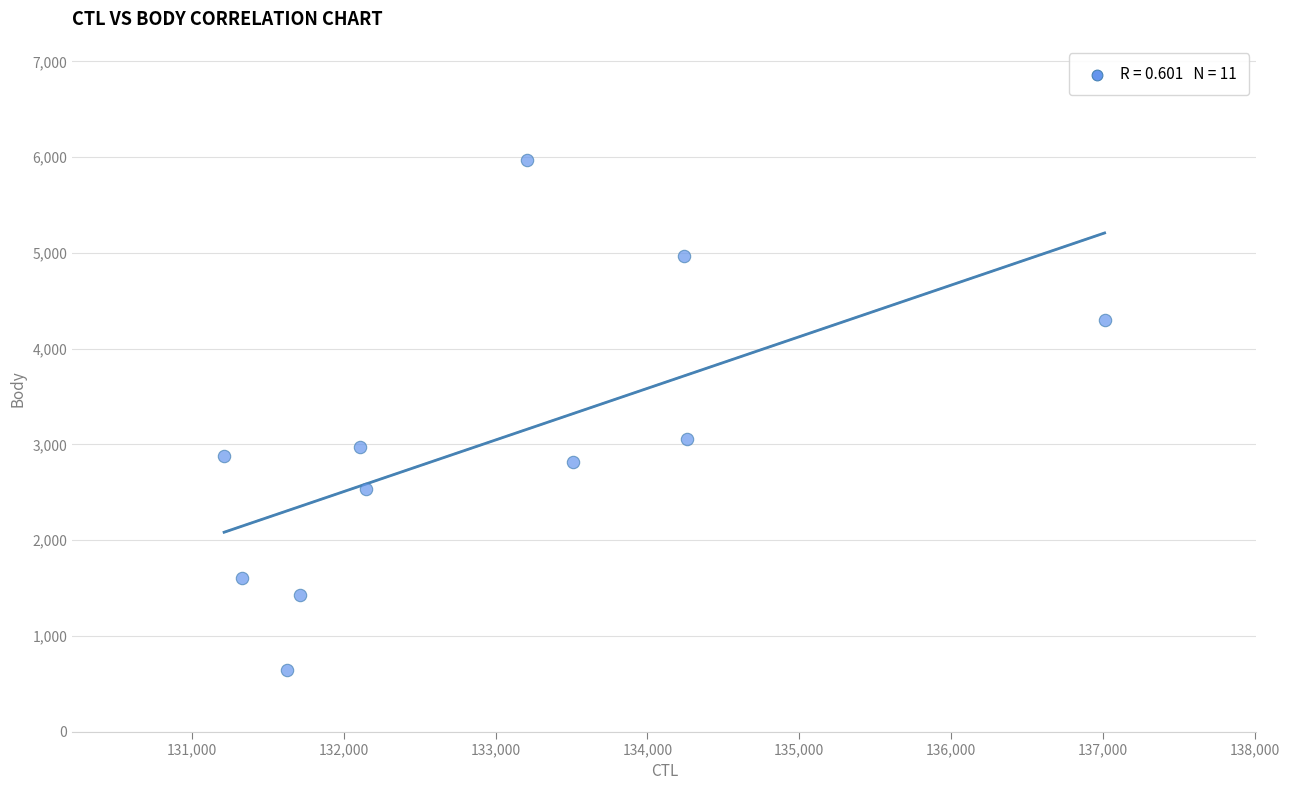

What Y value in the scatter plot is closest to 3307?

3052